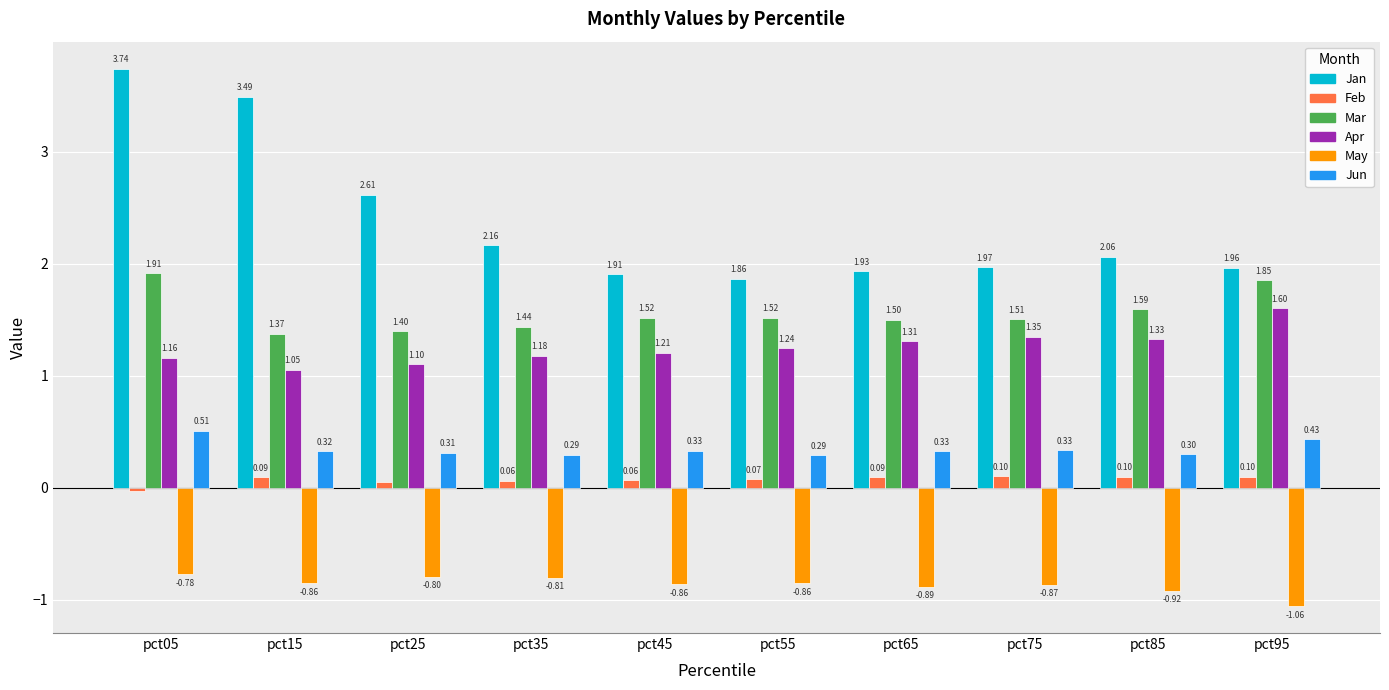

What is the sum of the Mar values at pct15 and pct05?

3.3